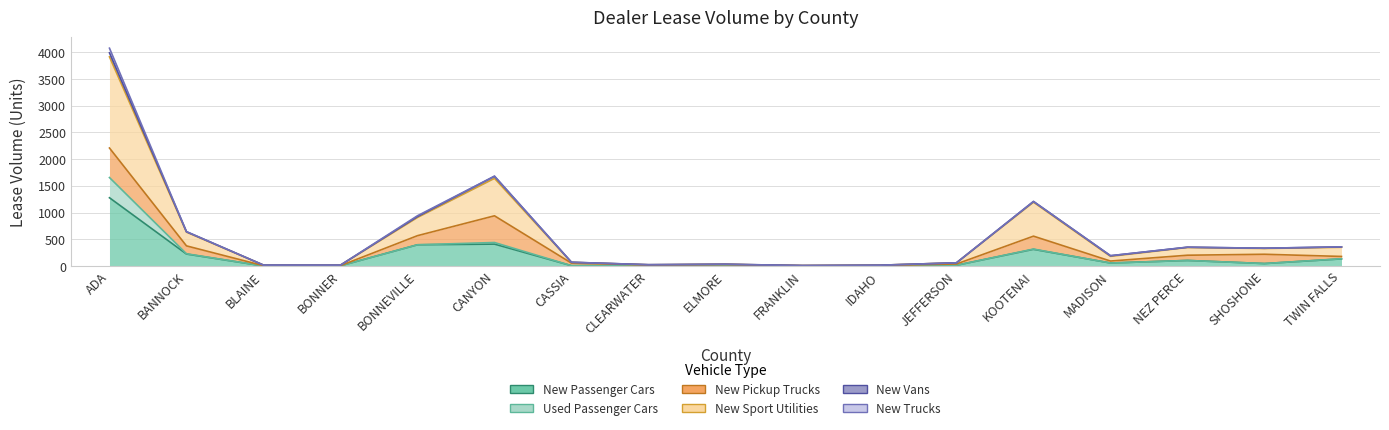

True or false: New Passenger Cars and New Sport Utilities cross at least once.

False